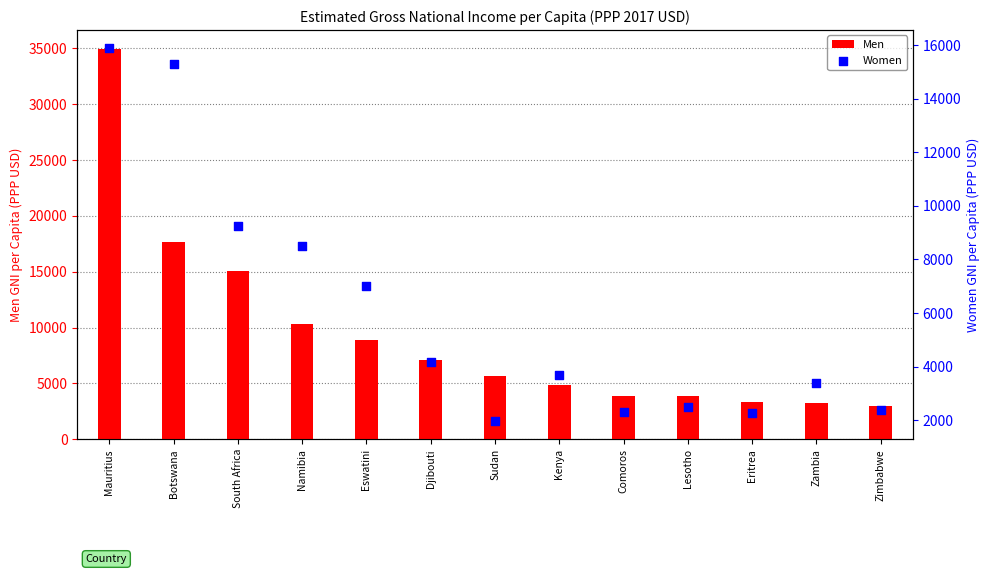

Which series reaches the maximum Y coordinate?

Men